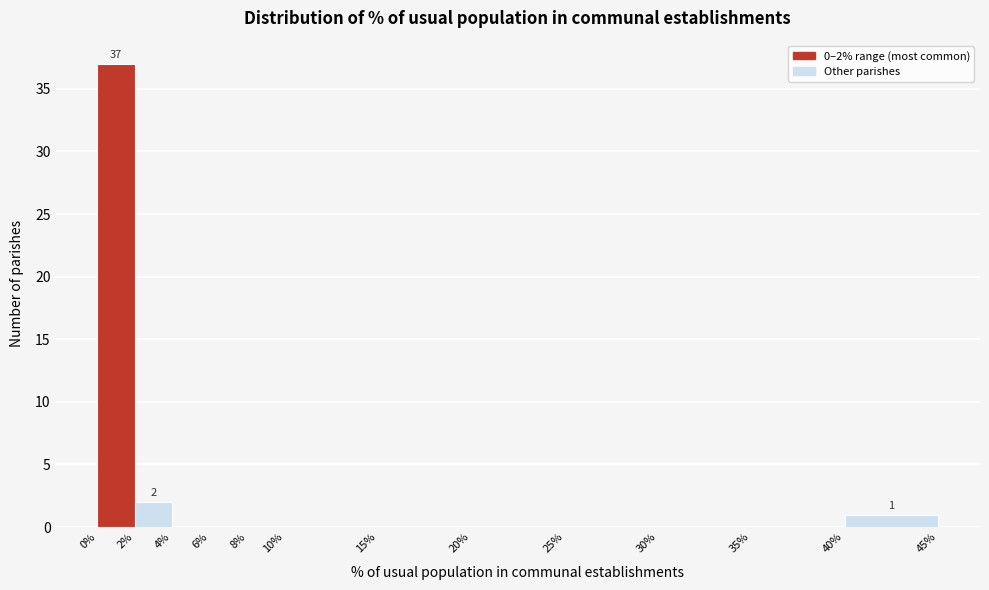

Over which range of the x-axis is the bar tallest?

0% to 2%